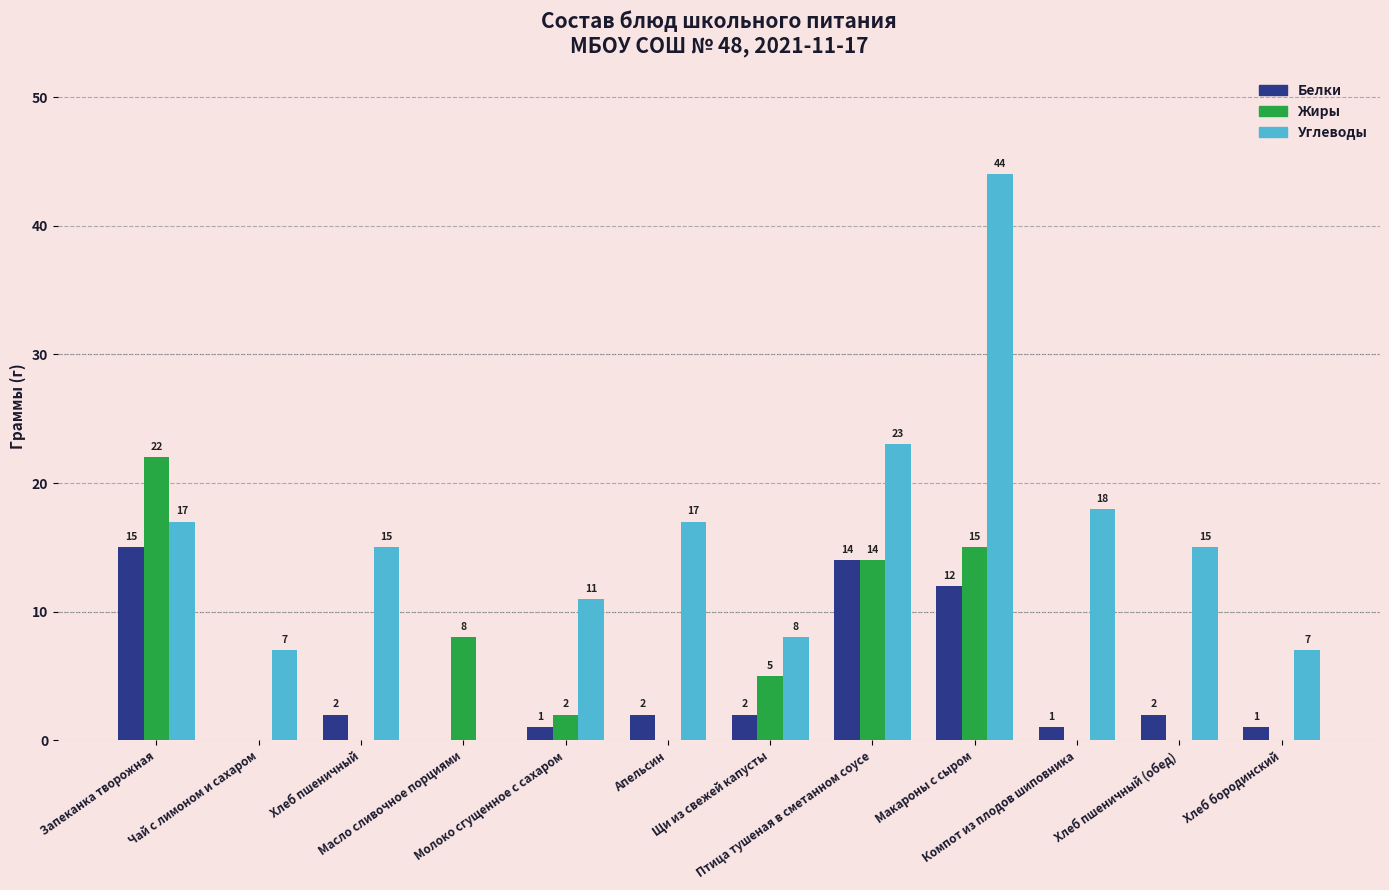

Are the bars grouped side by side (vs. stacked)?

Yes